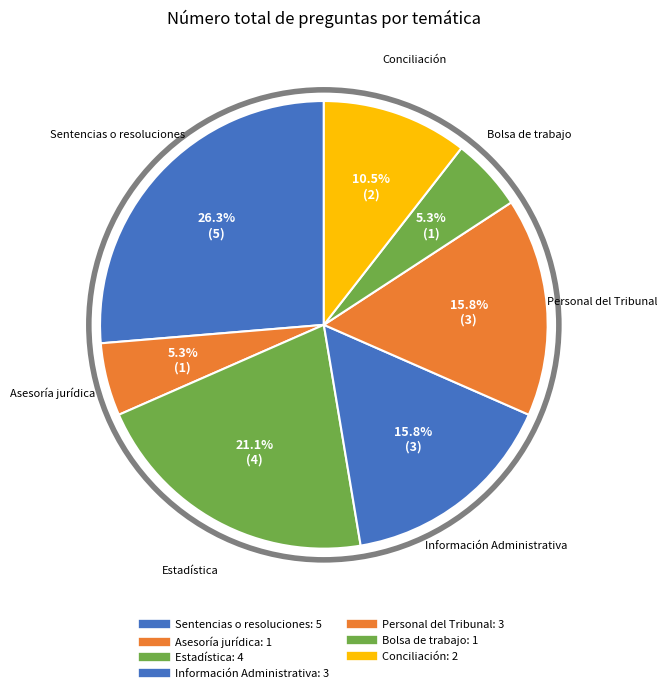

What is the change in value from Asesoría jurídica to Personal del Tribunal?

+2